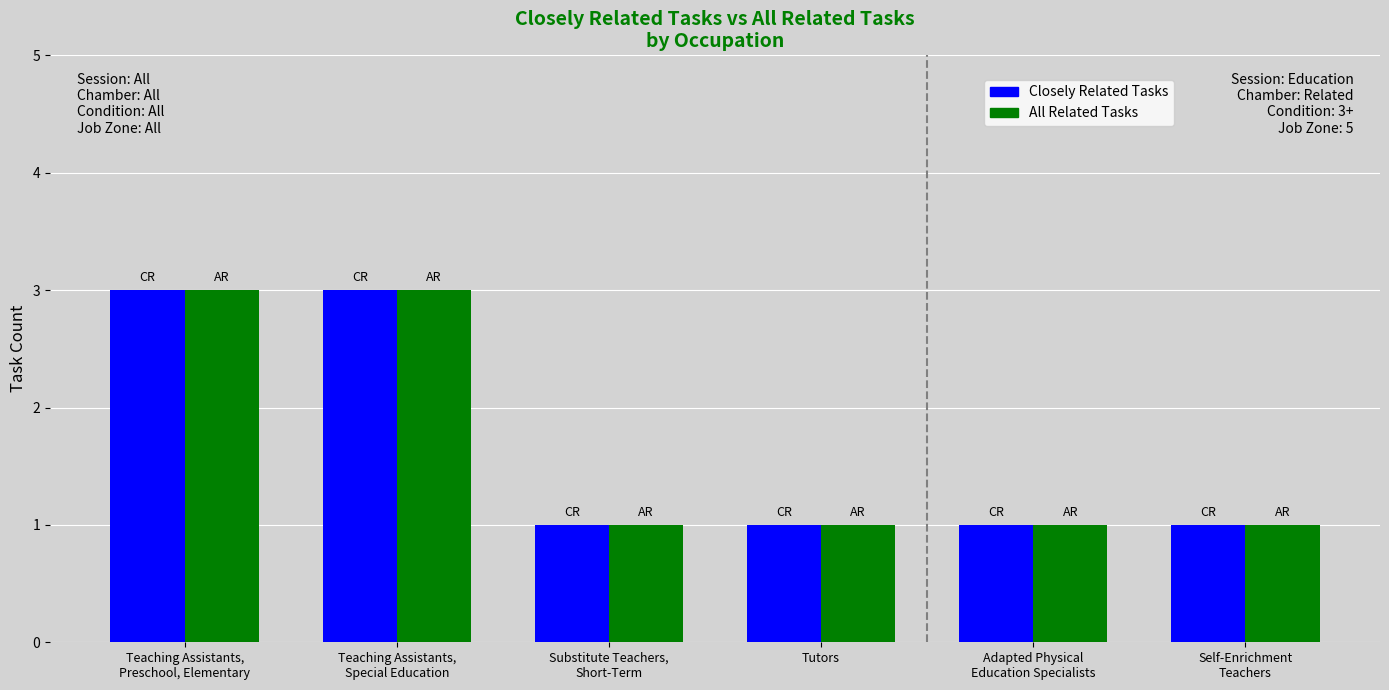

Reading left to right, transcribe all the data shown in this chart.

Closely Related Tasks: 3	3	1	1	1	1
All Related Tasks: 3	3	1	1	1	1